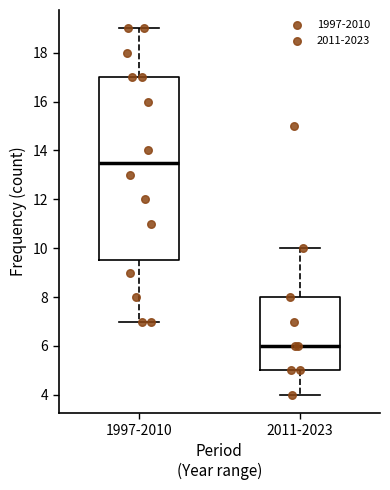

Which box's median line is the highest?

1997-2010